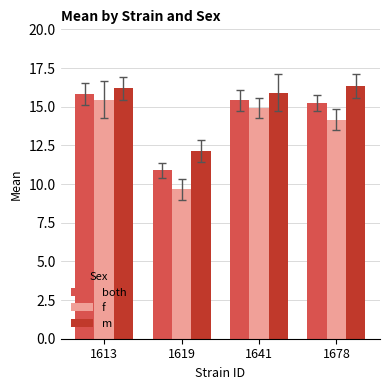

Which series has the largest range (max minus min)?

f